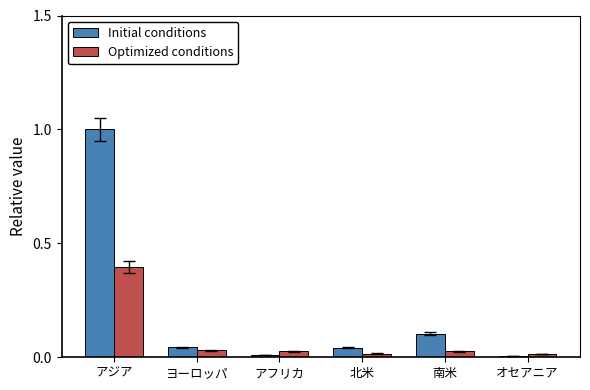

What is the greatest value displayed?

1.0